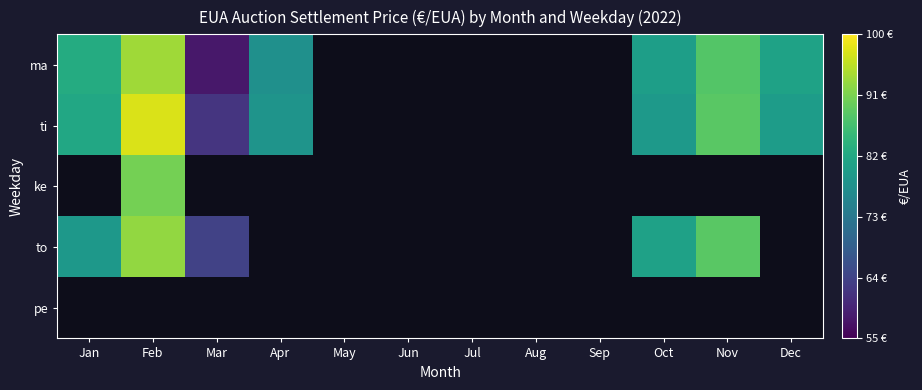

Which series changed the most between Feb and Nov?

ti